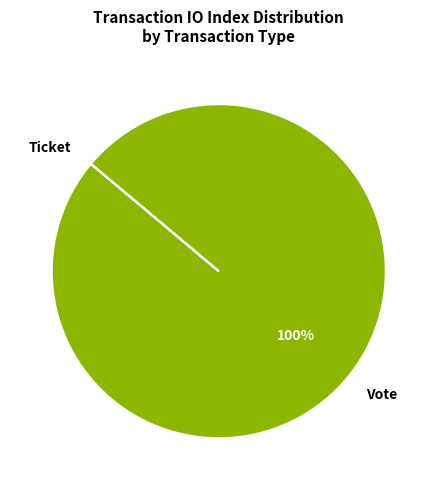

To the nearest percent, what is the average slice percentage?

50%